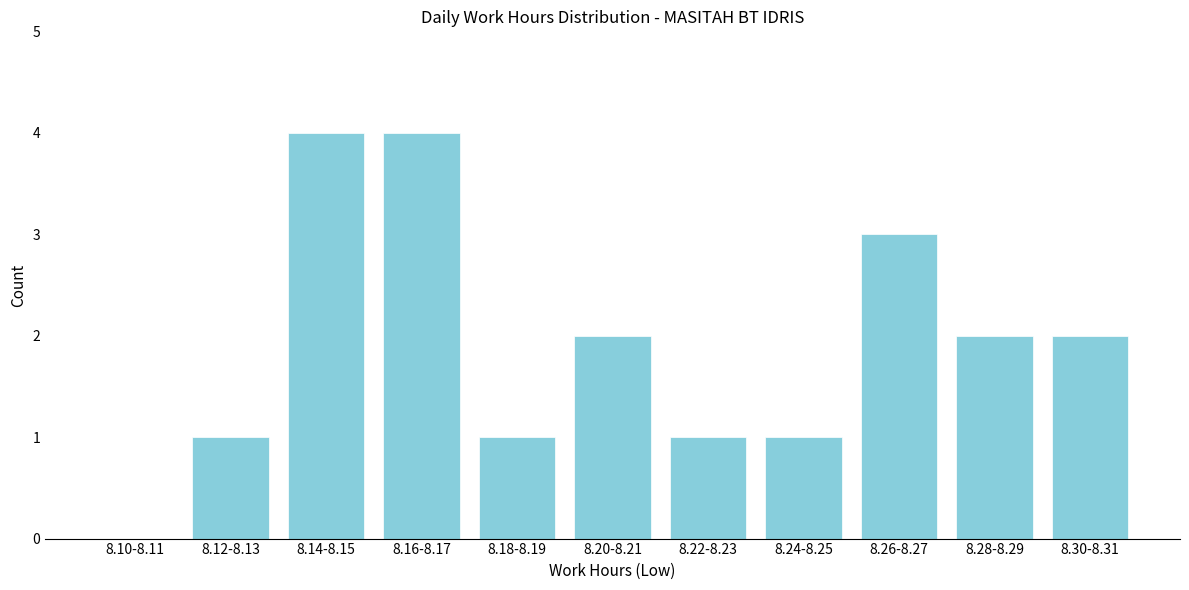

Reading right to left, extract all data points from this chart.

8.30-8.31=2	8.28-8.29=2	8.26-8.27=3	8.24-8.25=1	8.22-8.23=1	8.20-8.21=2	8.18-8.19=1	8.16-8.17=4	8.14-8.15=4	8.12-8.13=1	8.10-8.11=0